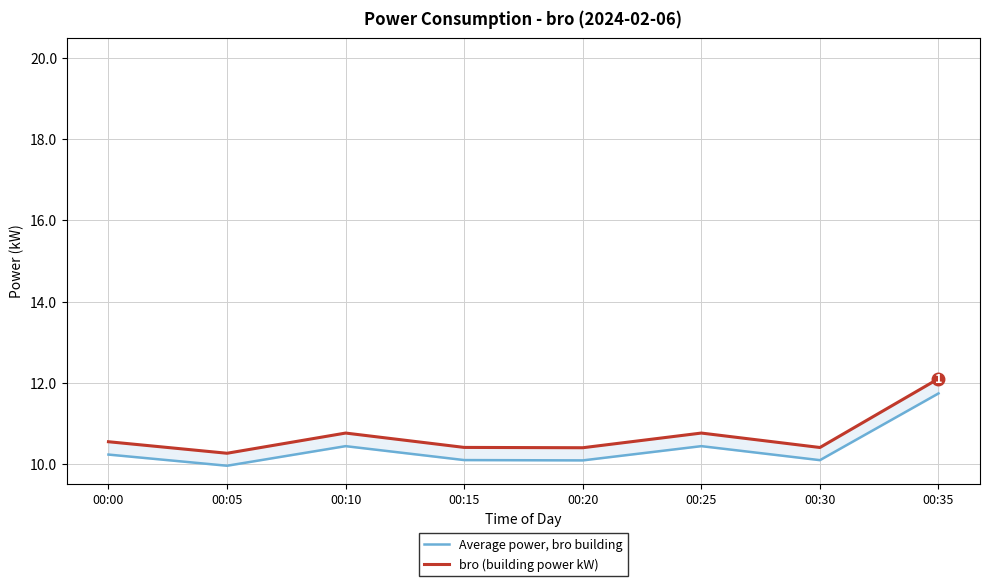

Which series has the widest spread of values?

bro (building power kW)